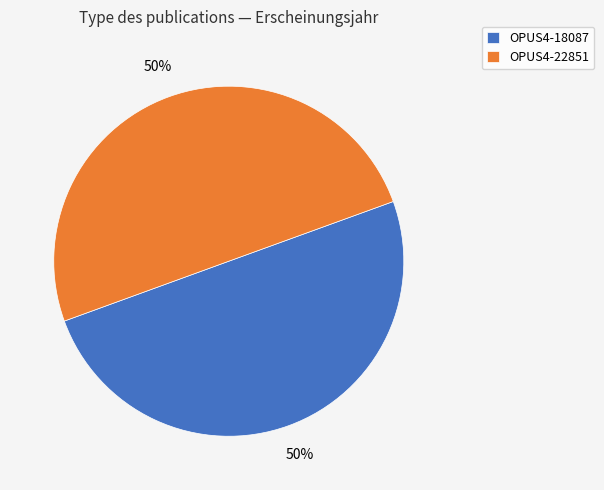

Do OPUS4-22851 and OPUS4-18087 together represent more than half of the pie?

Yes